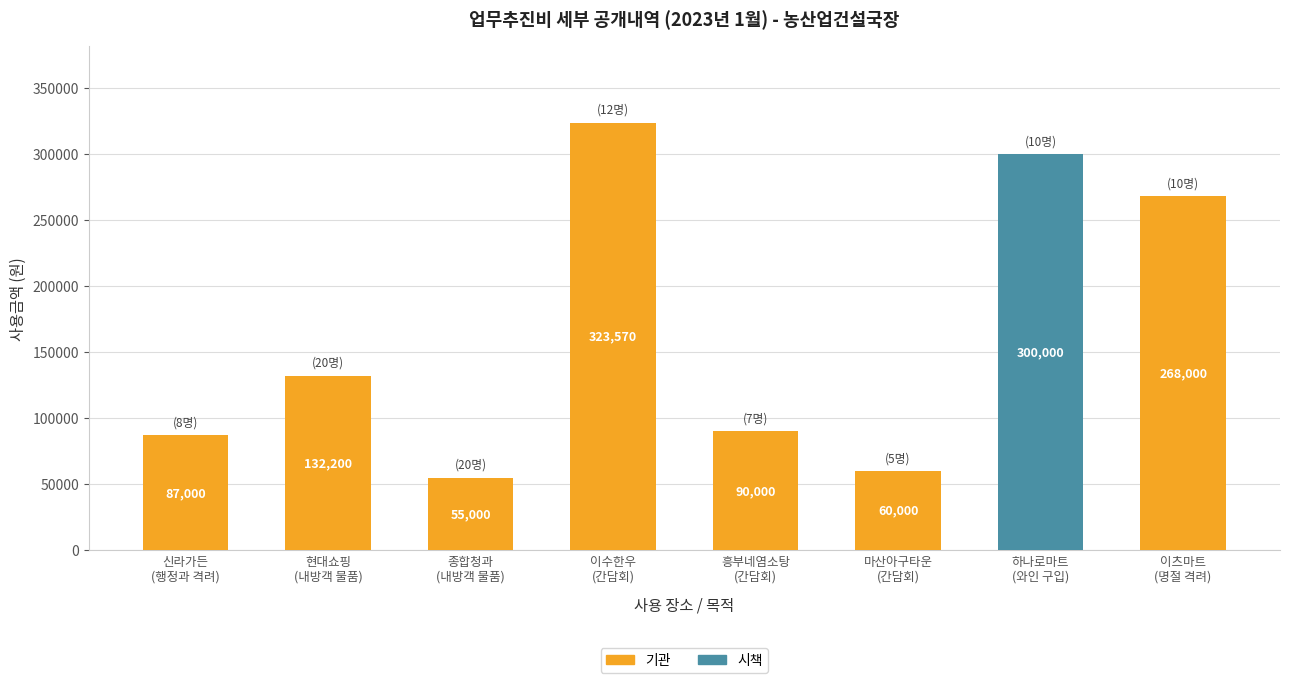

What is the maximum value for 기관?

323570